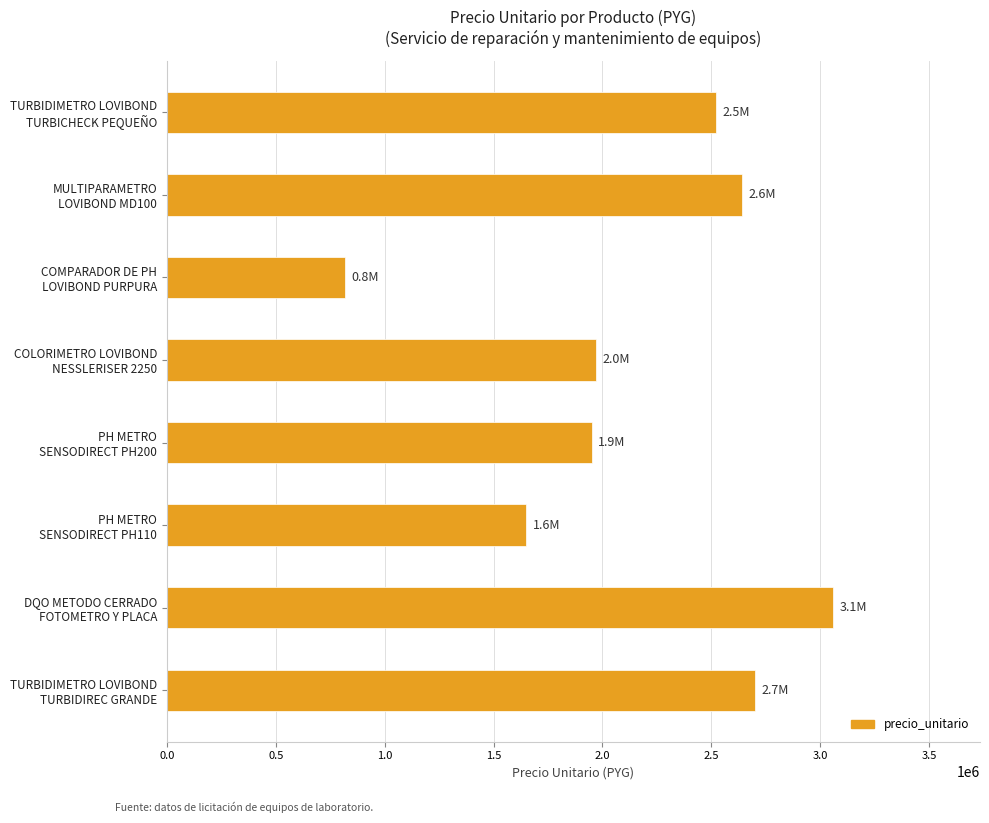

Reading bottom to top, what are all the values shown in this chart?

2700000	3060000	1650000	1950000	1968000	816000	2640000	2520000